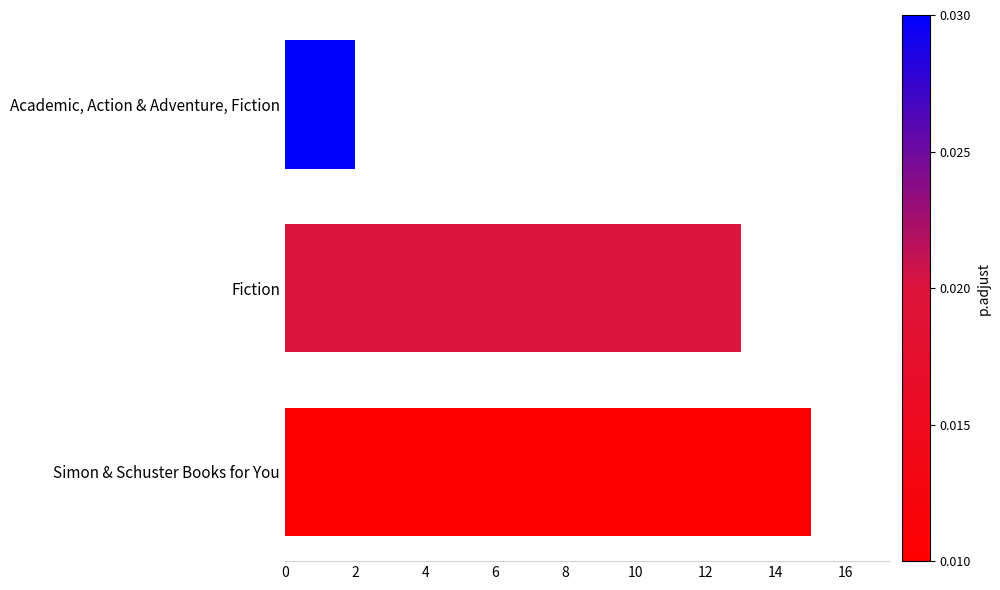

At which label is the value closest to 8?

Fiction